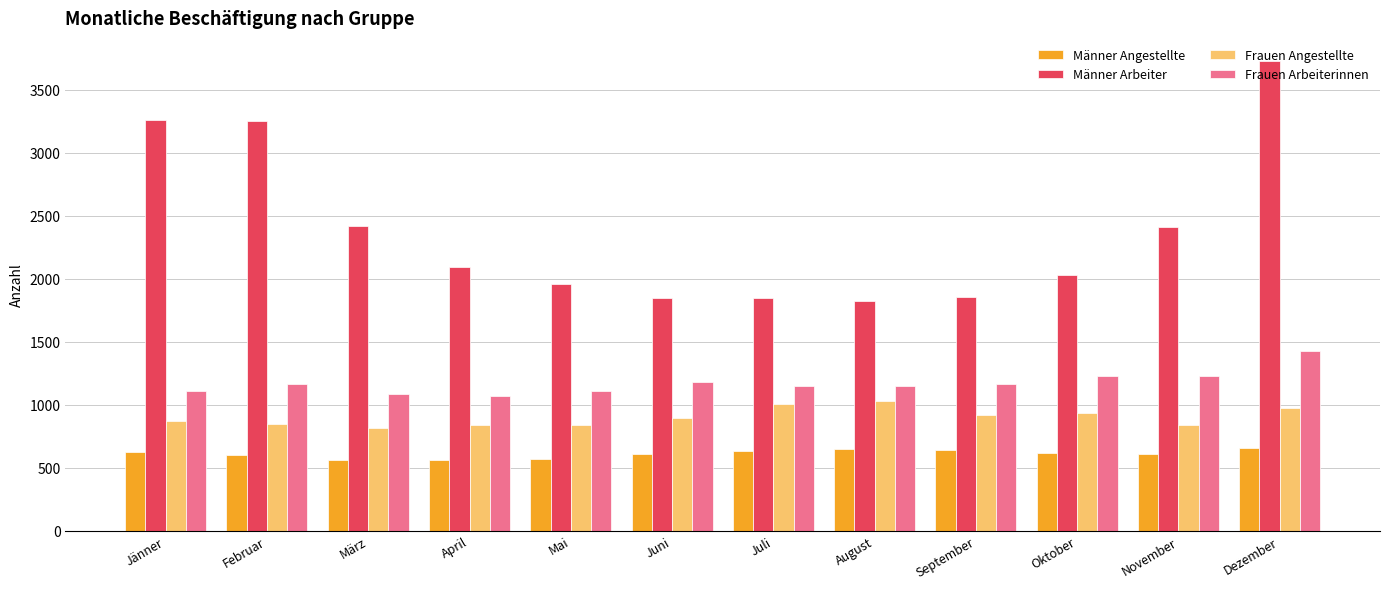

Which label corresponds to the largest value in the chart?

Dezember